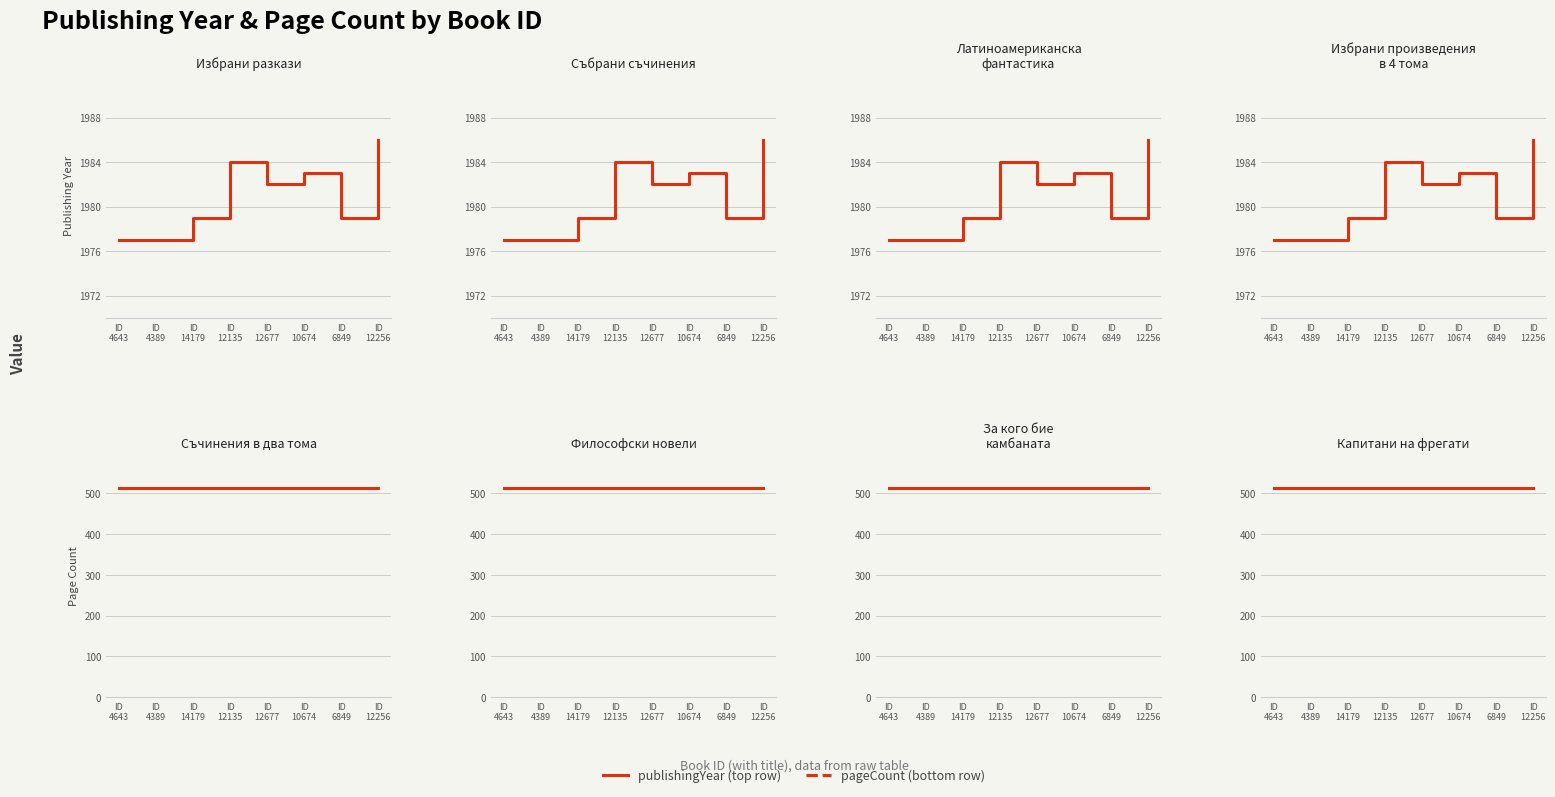

Where is publishingYear nearest to the value 1981?

ID
12677